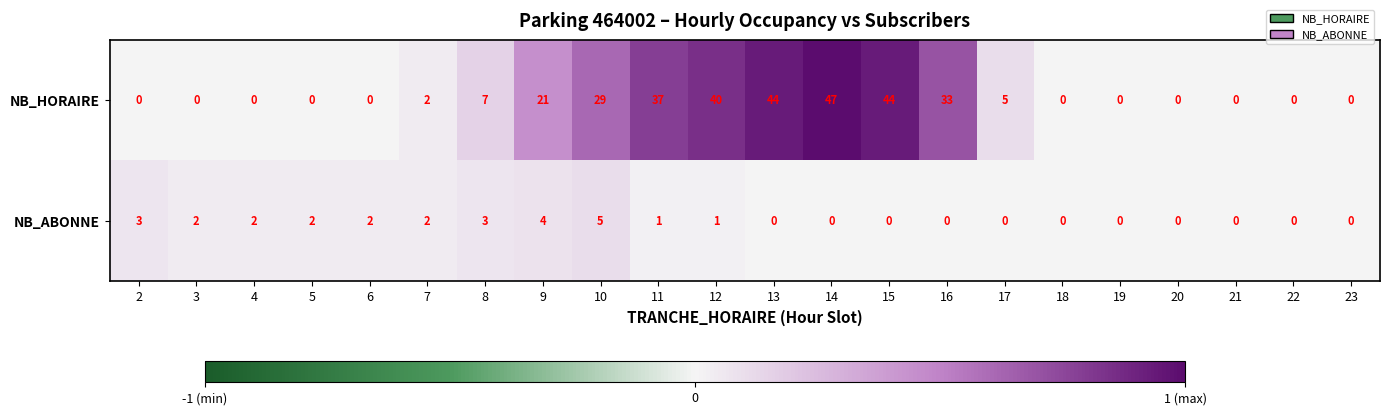

What is the sum of all NB_ABONNE values?

27